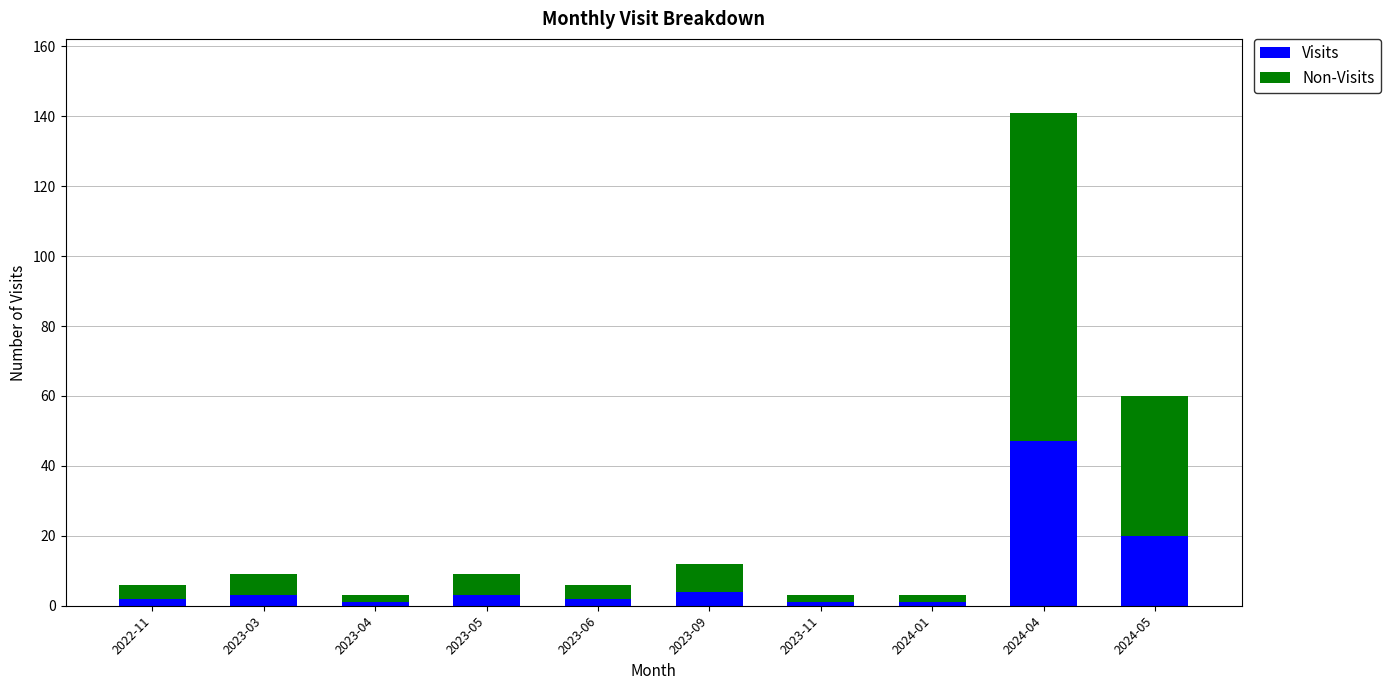

What is the total value across all series at 2024-04?

141